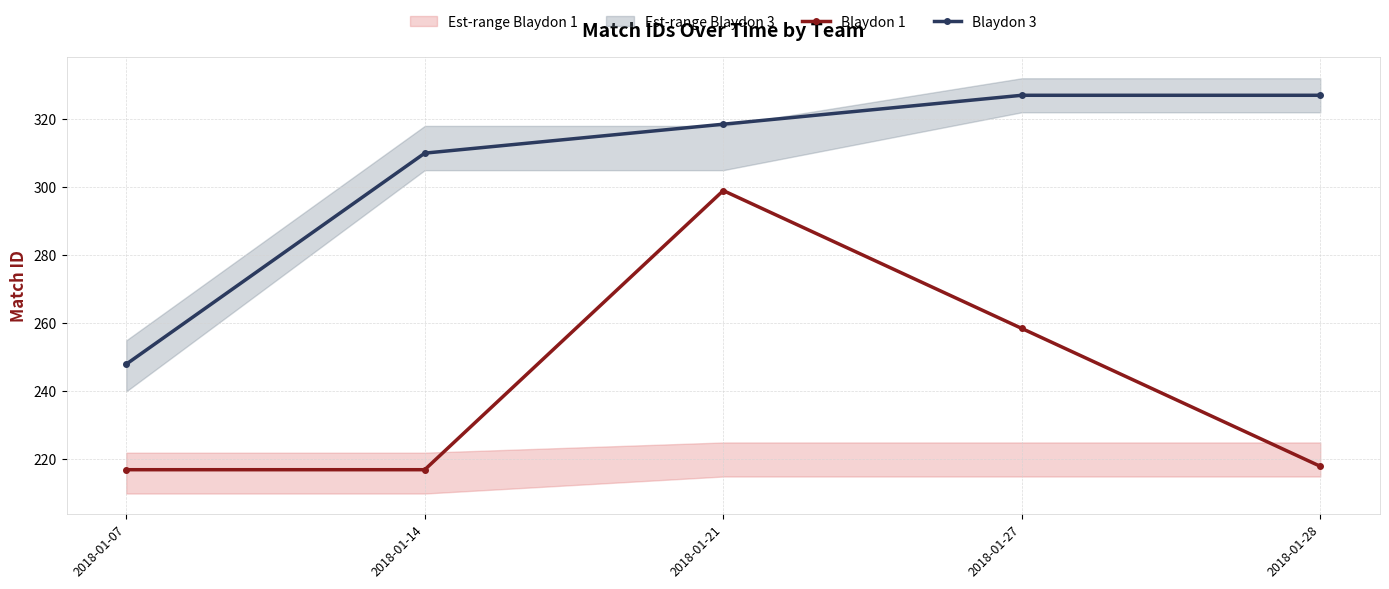

Where does the Blaydon 3 series first go above 318?

2018-01-21